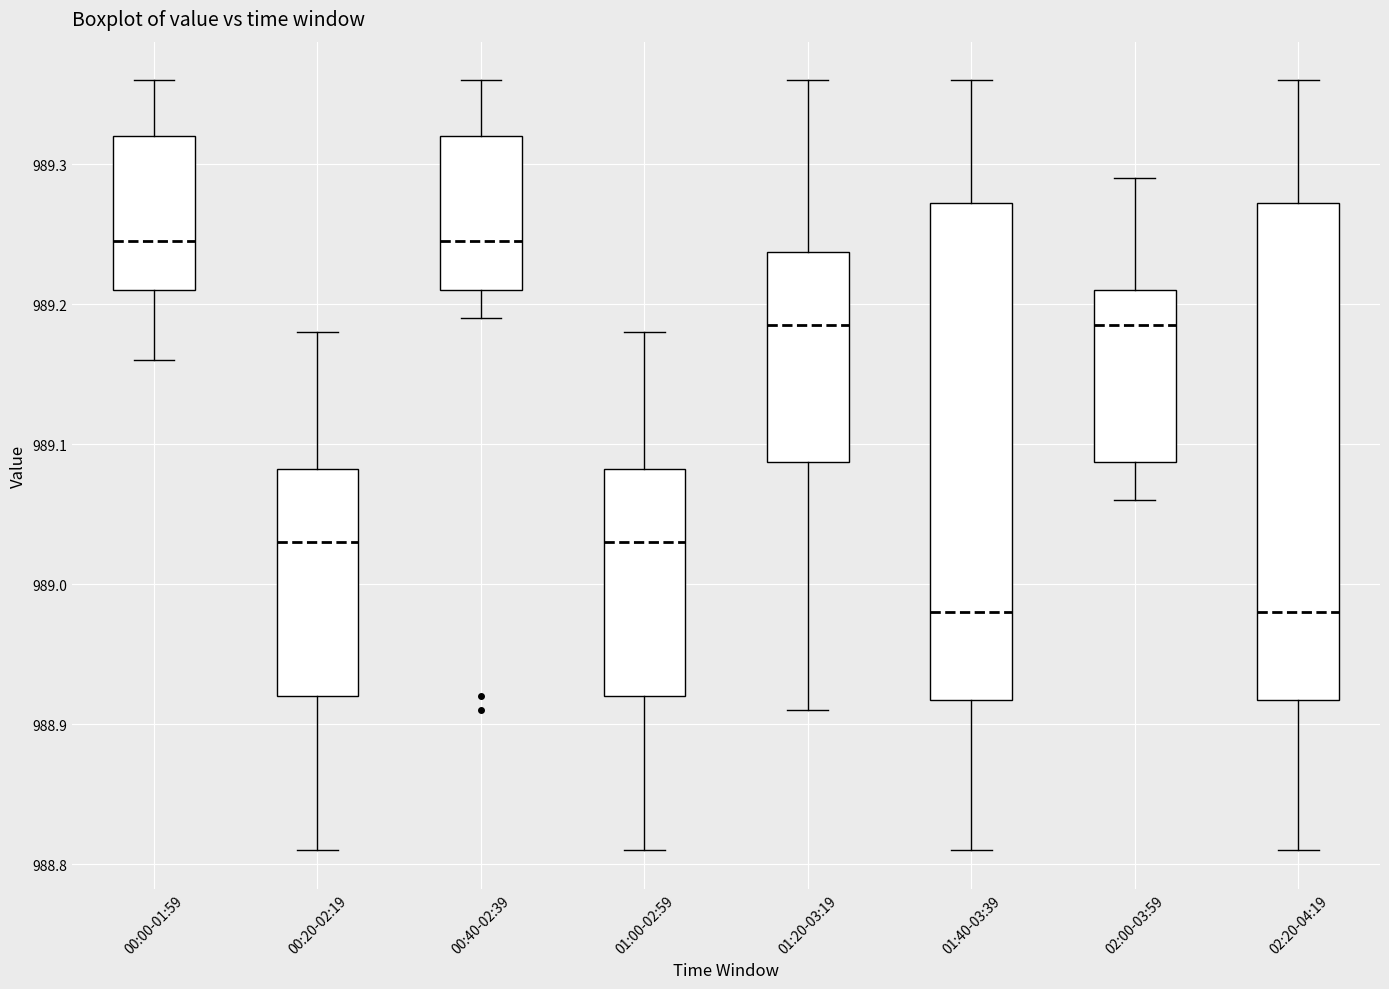

Reading left to right, transcribe this box plot: for each box, give where its median line is, the range the box spans, and where its two whiskers end, as read against the y-axis. The values are not printed on the chart, so give them approximately, as read against the axis.

00:00-01:59: median 989.25, box 989.21 to 989.32, whiskers 989.16 to 989.36
00:20-02:19: median 989.03, box 988.92 to 989.08, whiskers 988.81 to 989.18
00:40-02:39: median 989.25, box 989.21 to 989.32, whiskers 989.19 to 989.36
01:00-02:59: median 989.03, box 988.92 to 989.08, whiskers 988.81 to 989.18
01:20-03:19: median 989.19, box 989.09 to 989.24, whiskers 988.91 to 989.36
01:40-03:39: median 988.98, box 988.92 to 989.27, whiskers 988.81 to 989.36
02:00-03:59: median 989.19, box 989.09 to 989.21, whiskers 989.06 to 989.29
02:20-04:19: median 988.98, box 988.92 to 989.27, whiskers 988.81 to 989.36